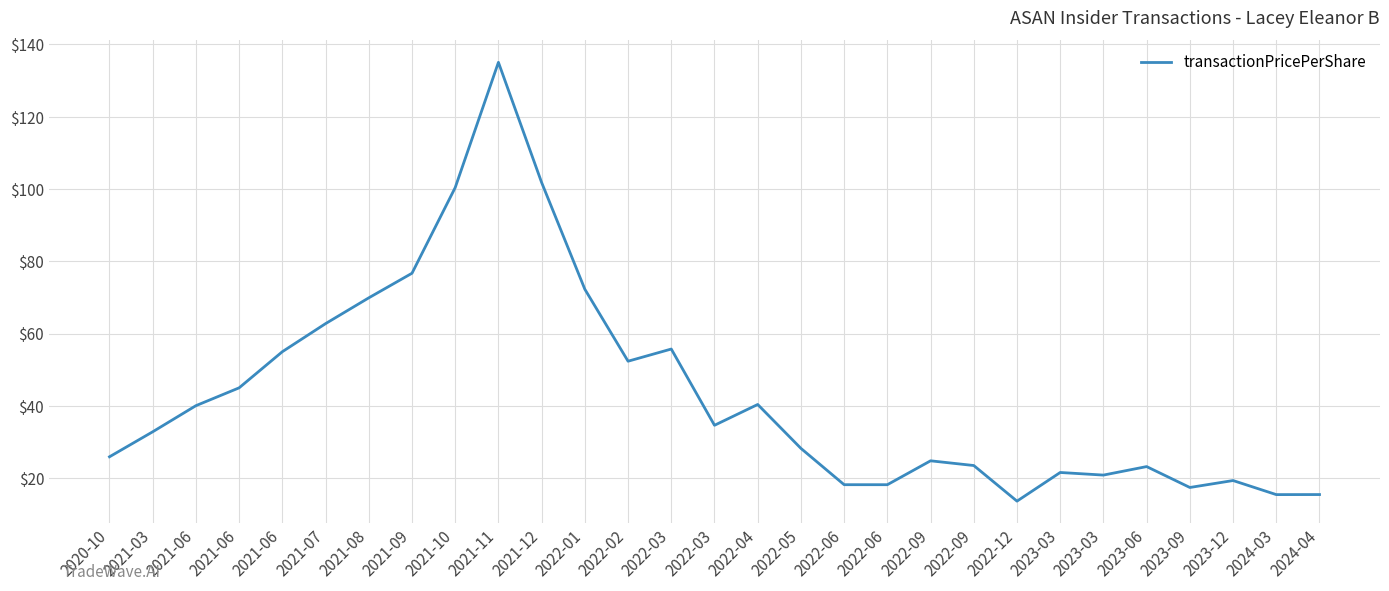

What is the label of the 16th point from the left?

2022-04